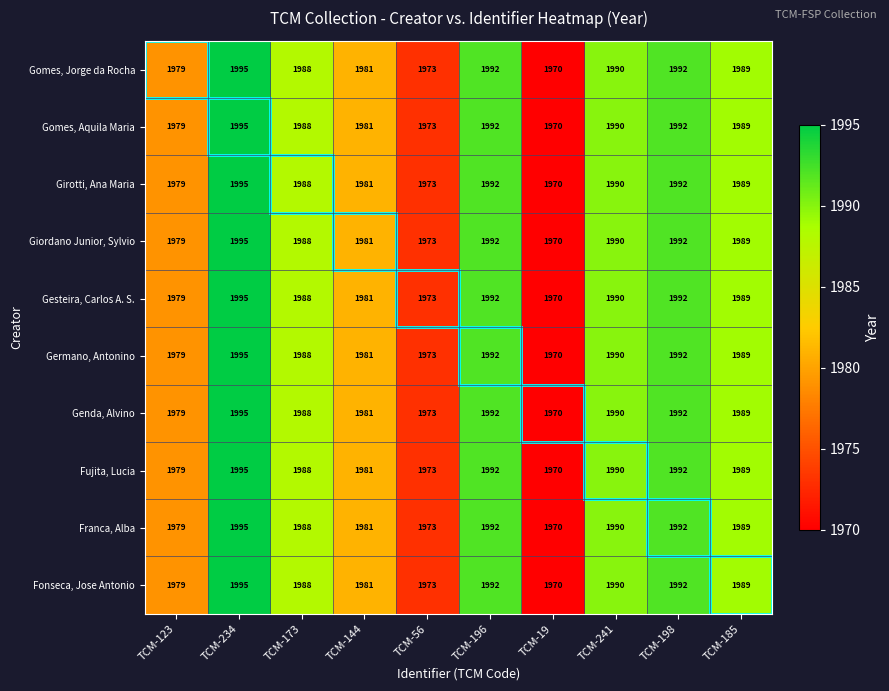

True or false: Gomes, Jorge da Rocha has a value of 1979 at TCM-123.

True